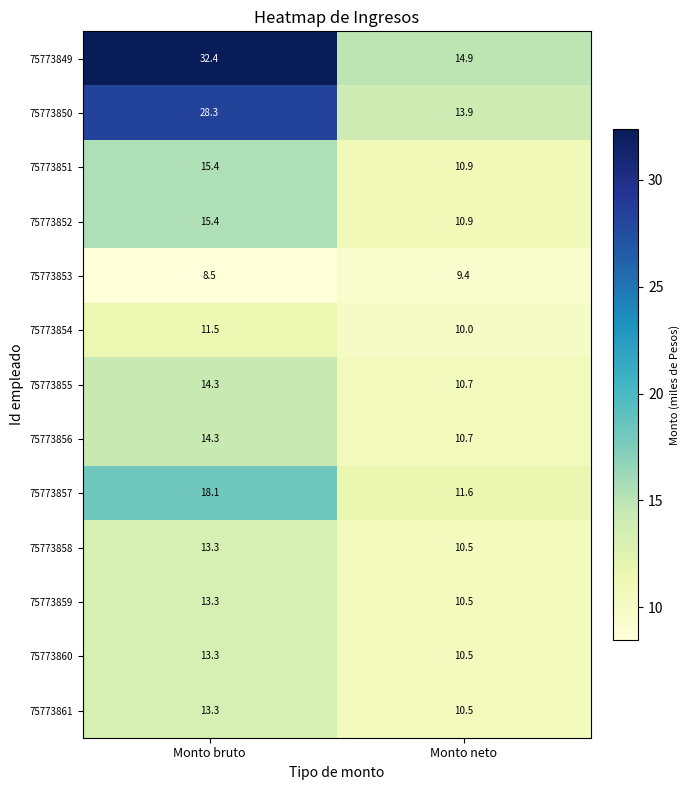

How many data points does each series have?

2